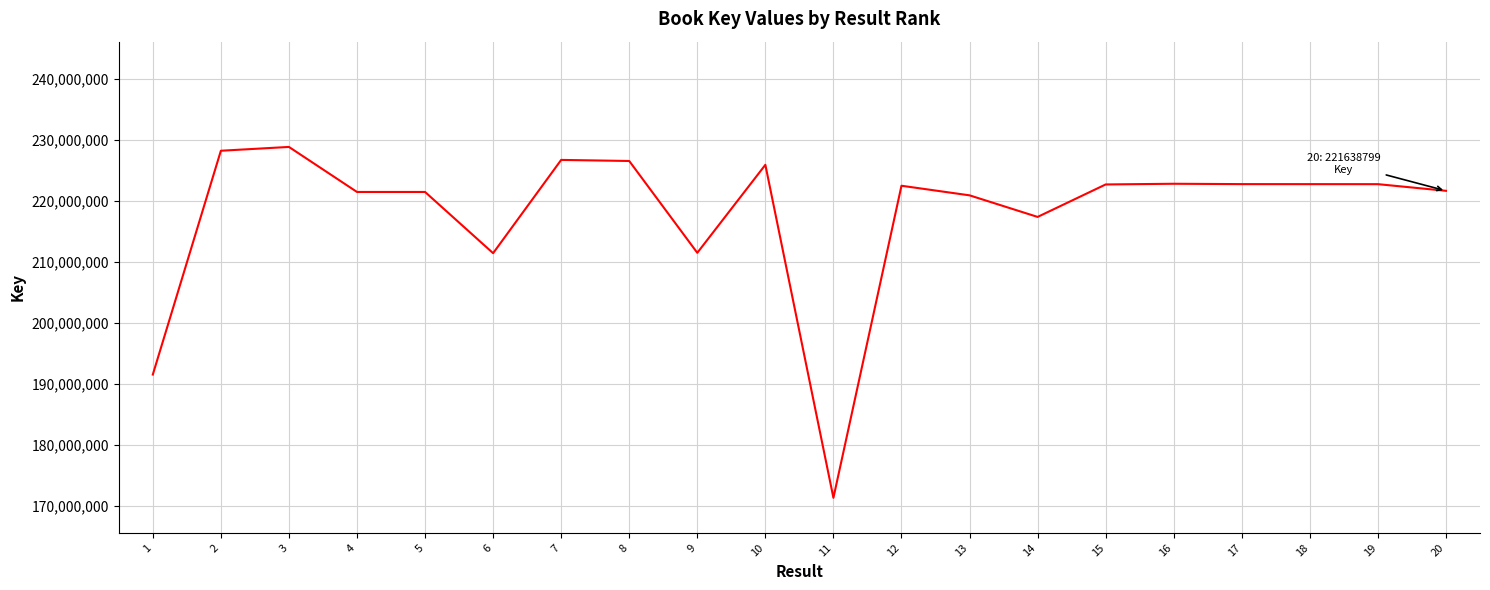

Between 17 and 5, which is larger?

17